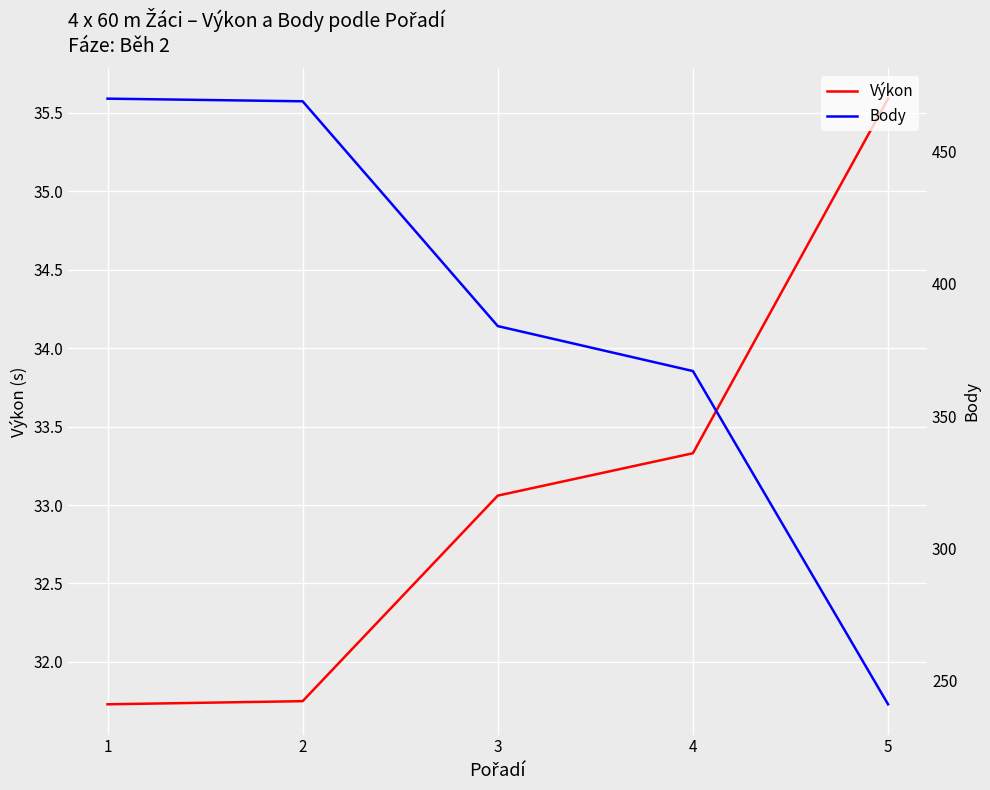

The value of Výkon at 4 is 33.3. True or false?

True